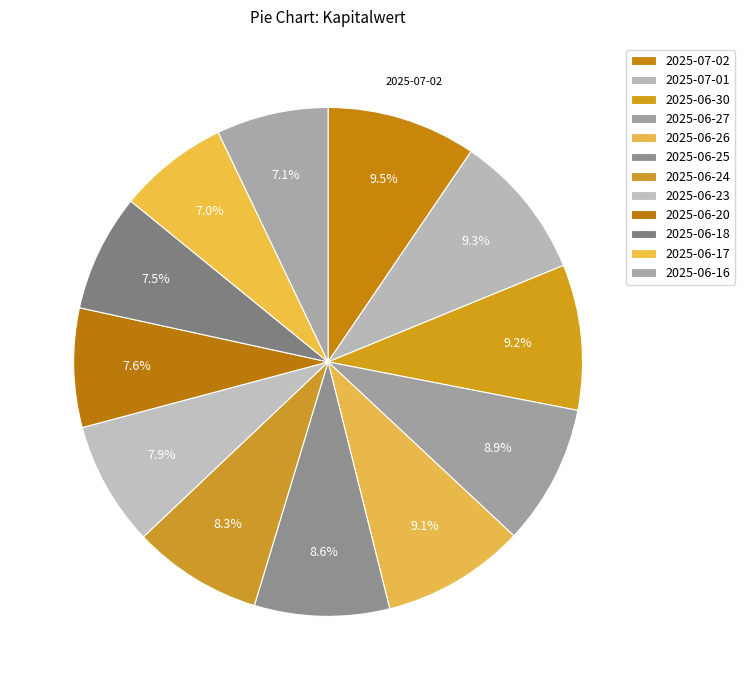

Combined, do 2025-06-20 and 2025-06-18 account for over 50%?

No